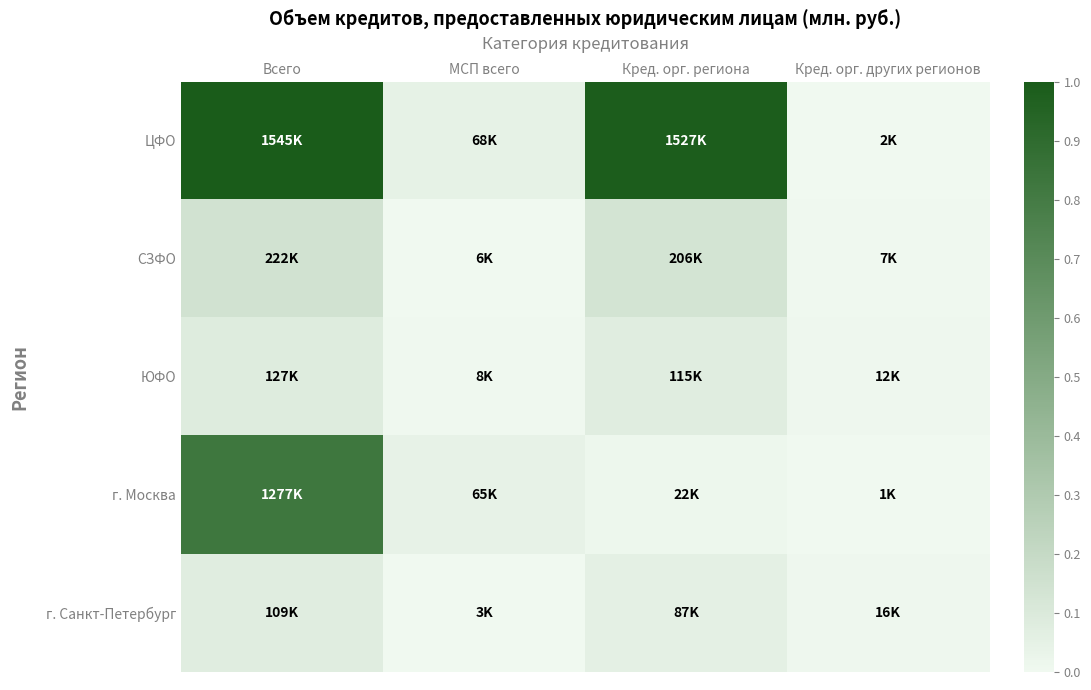

Which has a higher value, Кред. орг. других регионов or МСП всего?

МСП всего